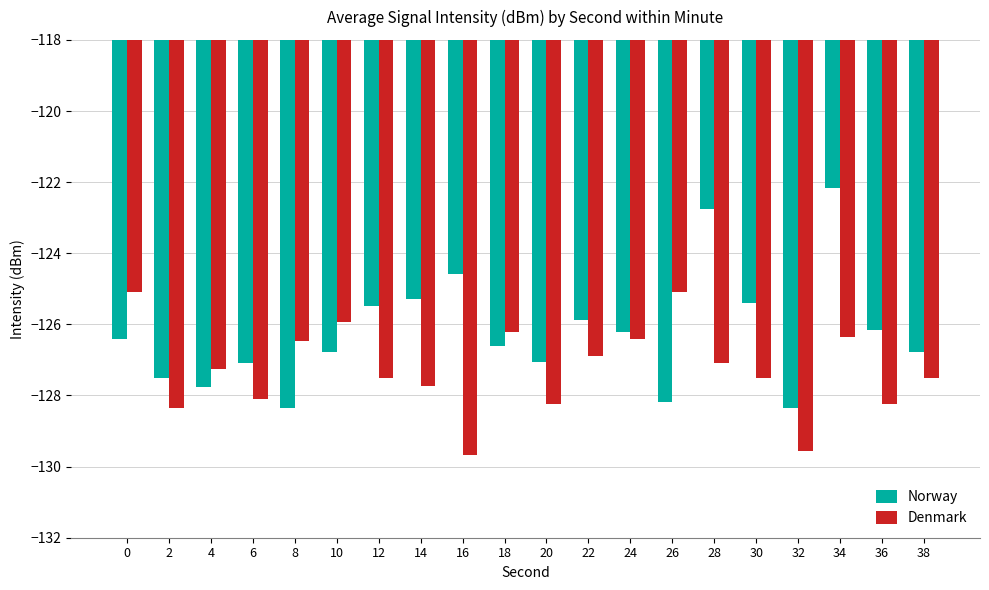

The Norway series shows -219.5 at 16. True or false?

False